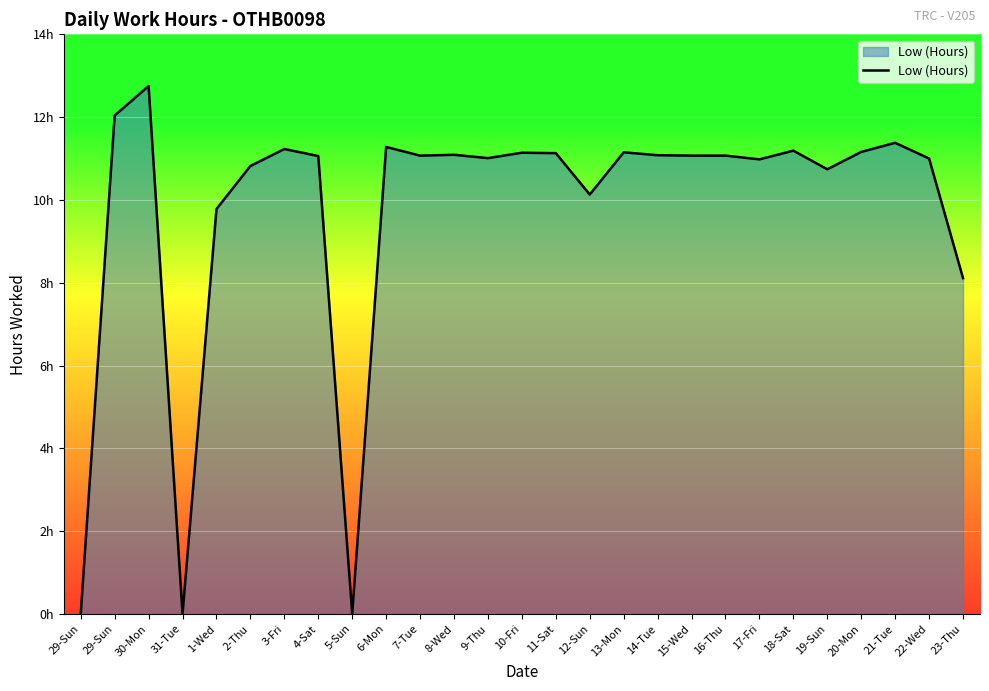

How many points are higher than both their immediate neighbors (excluding endpoints)?

8